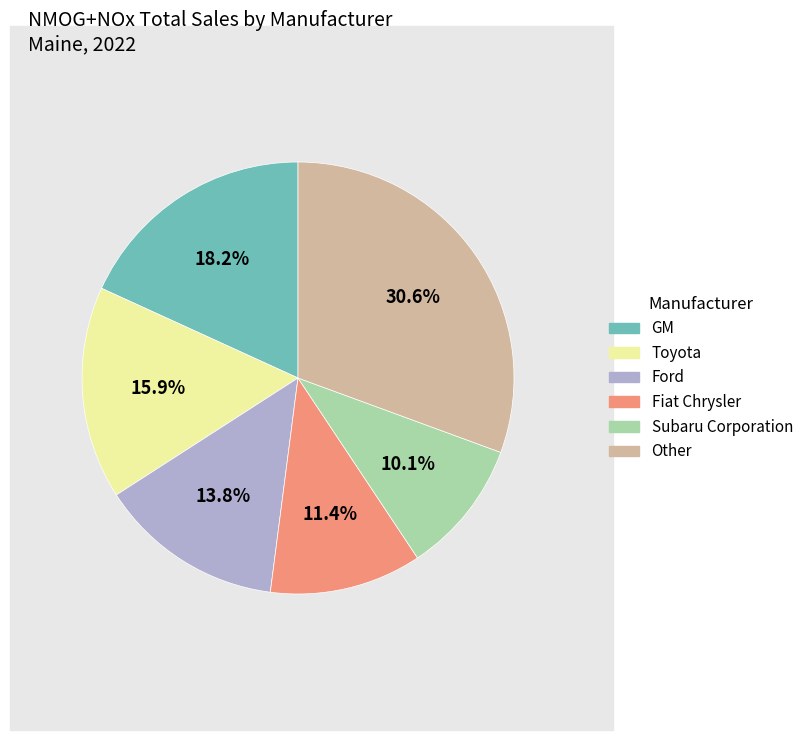

Does any single category account for the majority?

No